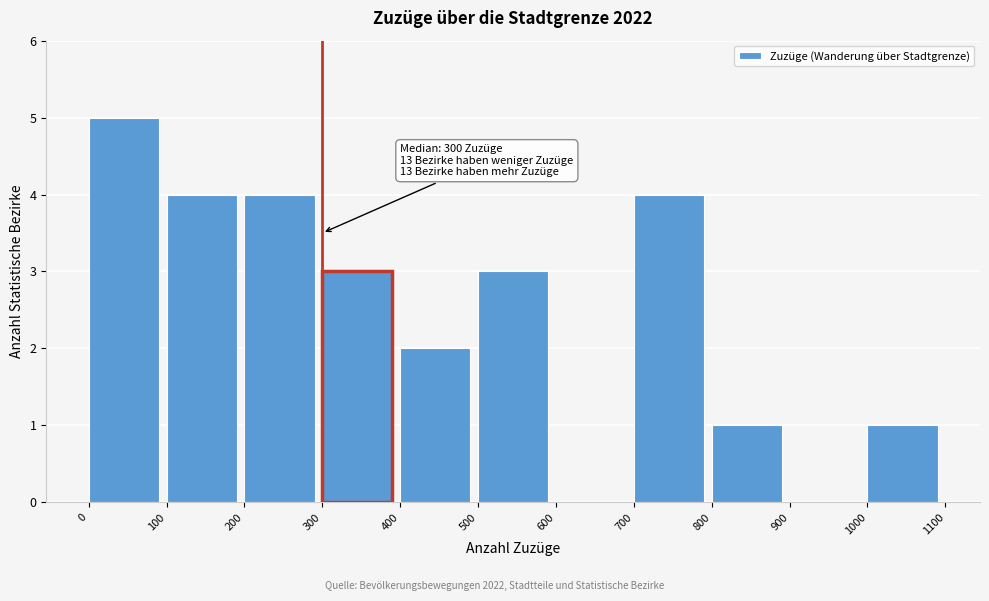

Which range on the x-axis has the tallest bar?

0 to 100